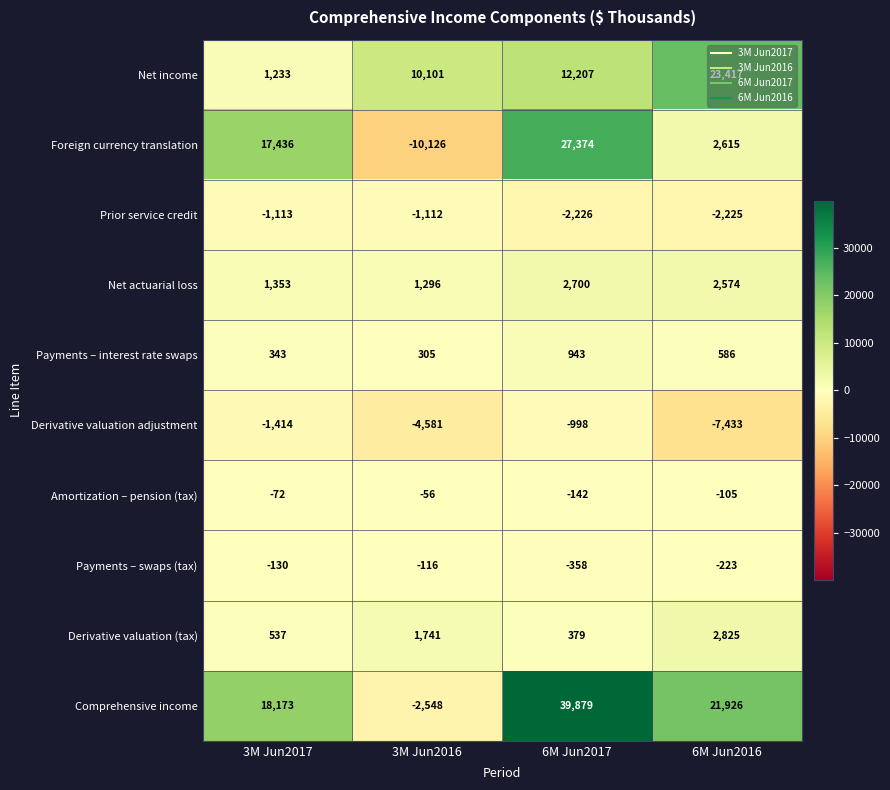

Which series has the largest total across all categories?

Comprehensive income